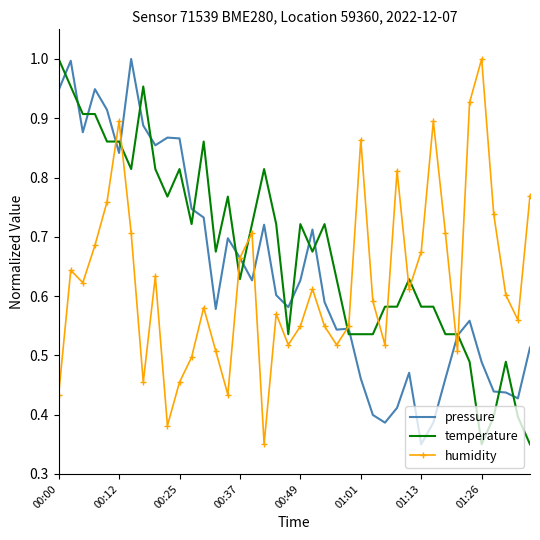

Which series has the largest total across all categories?

temperature